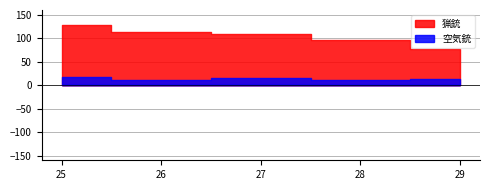

The 空気銃 series shows 29 at 25. True or false?

False